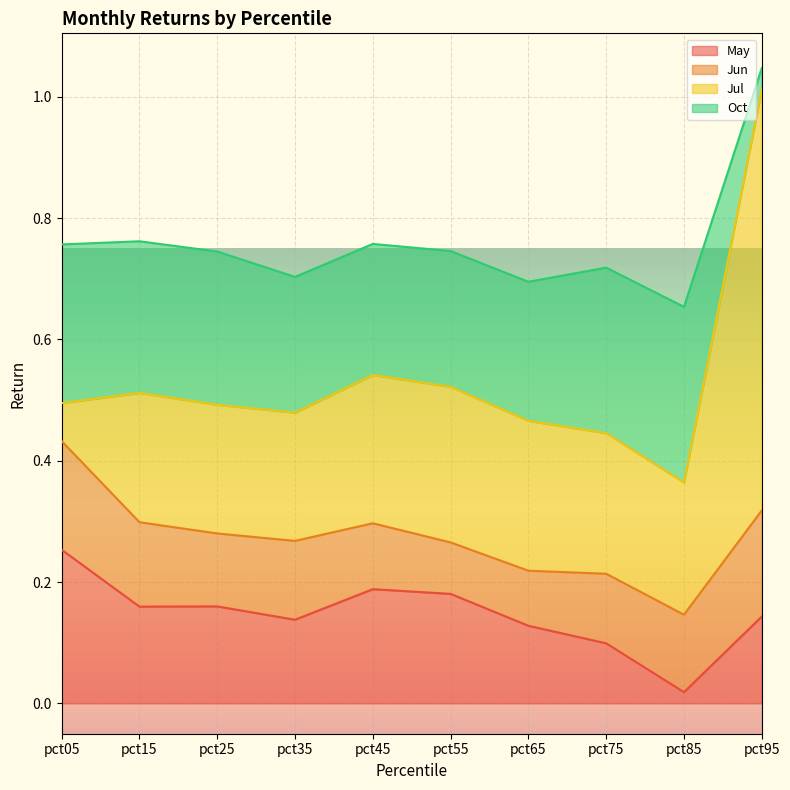

Reading left to right, what are all the values shown in this chart?

May: pct05=0.3	pct15=0.2	pct25=0.2	pct35=0.1	pct45=0.2	pct55=0.2	pct65=0.1	pct75=0.1	pct85=0.0	pct95=0.1
Jun: pct05=0.2	pct15=0.1	pct25=0.1	pct35=0.1	pct45=0.1	pct55=0.1	pct65=0.1	pct75=0.1	pct85=0.1	pct95=0.2
Jul: pct05=0.1	pct15=0.2	pct25=0.2	pct35=0.2	pct45=0.2	pct55=0.3	pct65=0.2	pct75=0.2	pct85=0.2	pct95=0.7
Oct: pct05=0.3	pct15=0.2	pct25=0.3	pct35=0.2	pct45=0.2	pct55=0.2	pct65=0.2	pct75=0.3	pct85=0.3	pct95=0.0